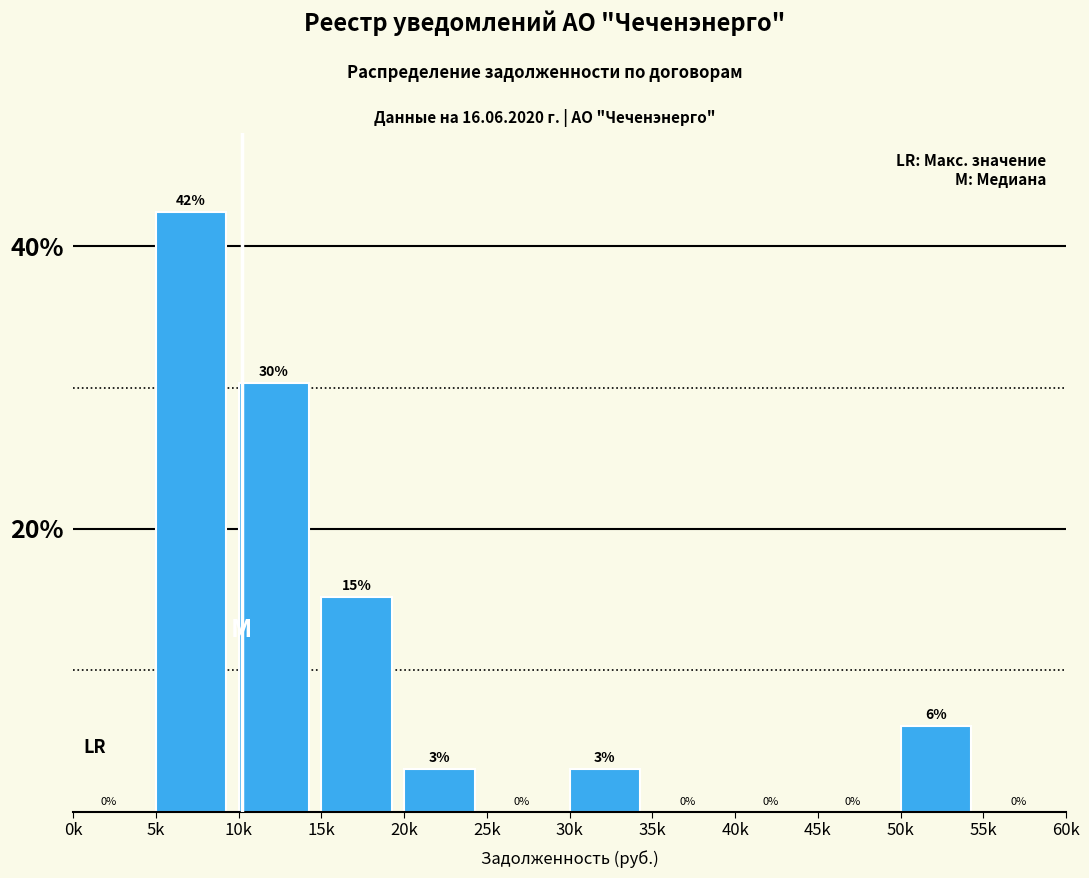

The value at 0k is 0.0. True or false?

True